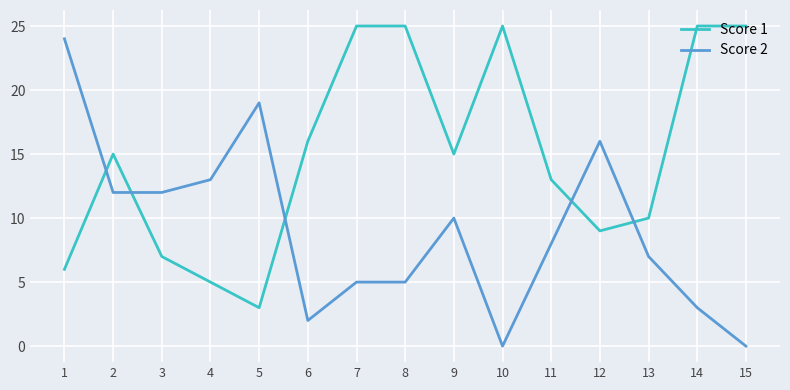

Which series ends up on top after the final intersection of Score 1 and Score 2?

Score 1